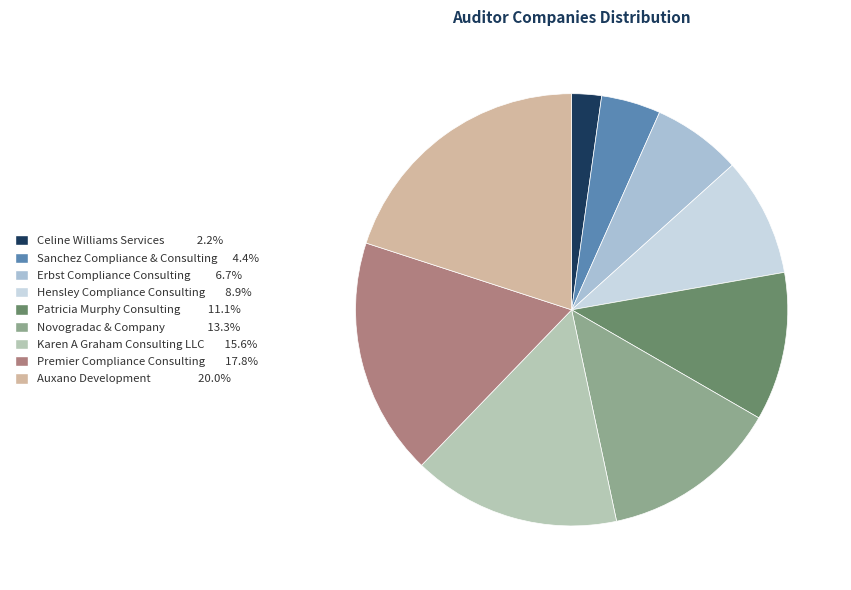

Does Auxano Development represent more than half of the total?

No